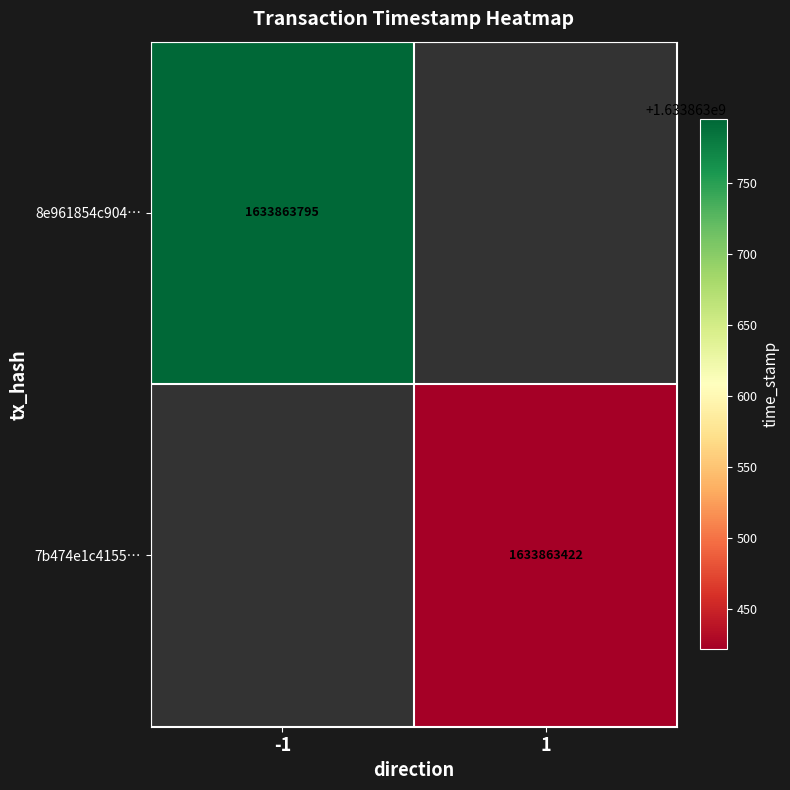

At which label does 7b474e1c4155a7feec66b5cb6695d883cb413bf reach its peak?

1